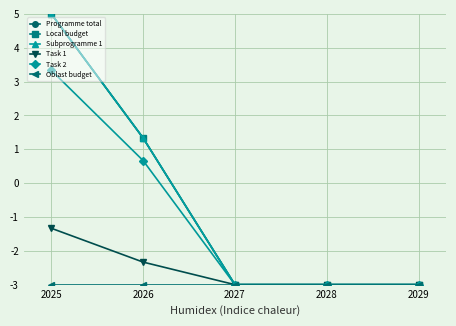

Is this an area chart (filled region under the line)?

No